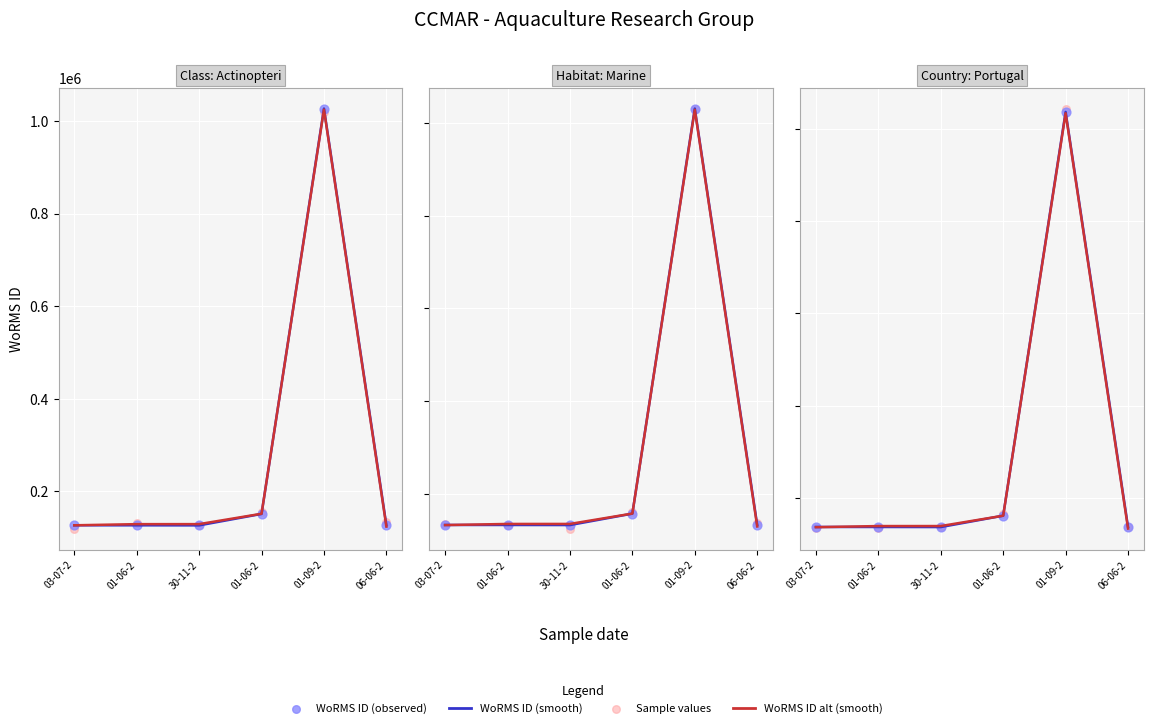

Which series reaches the minimum Y coordinate?

WoRMS ID alt (smooth)